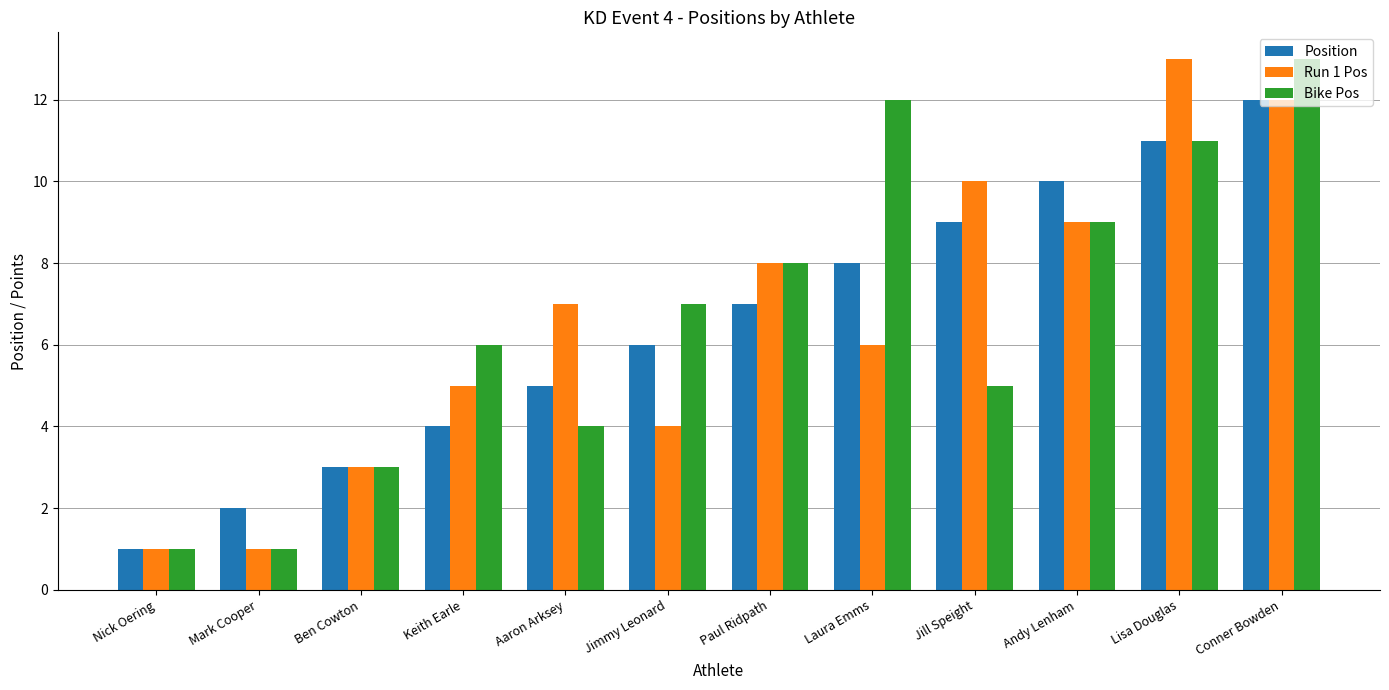

What is the lowest value of the Position series?

1